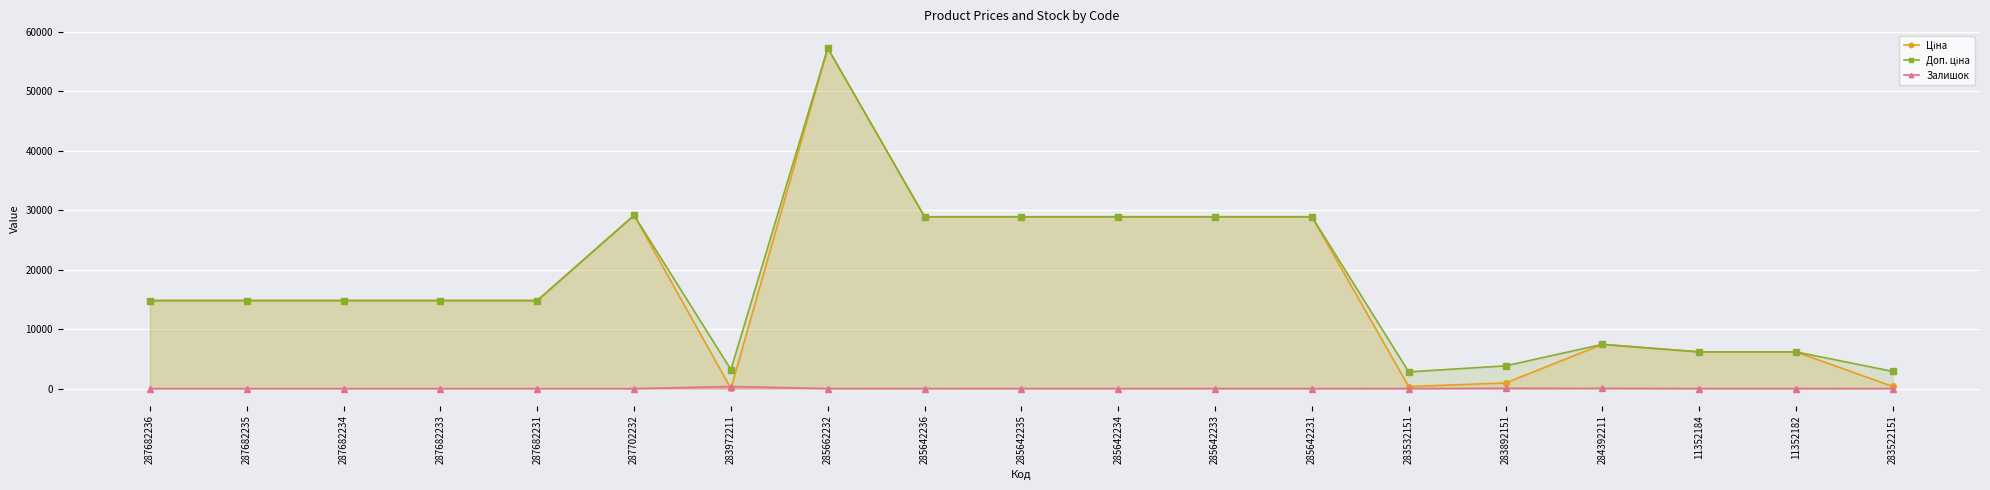

Reading left to right, what are all the values shown in this chart?

Ціна: 14817.6	14817.6	14817.6	14817.6	14817.6	29152.3	32.0	57258.0	28901.7	28901.7	28901.7	28901.7	28901.7	352.6	958.4	7444.6	6182.6	6182.6	362.1
Доп. ціна: 14817.6	14817.6	14817.6	14817.6	14817.6	29152.3	3205.0	57258.0	28901.7	28901.7	28901.7	28901.7	28901.7	2821.2	3833.8	7444.6	6182.6	6182.6	2896.6
Залишок: 0.0	0.0	0.0	0.0	0.0	0.0	360.0	13.0	16.0	14.0	10.0	16.0	5.0	15.0	55.0	44.0	10.0	7.0	15.0